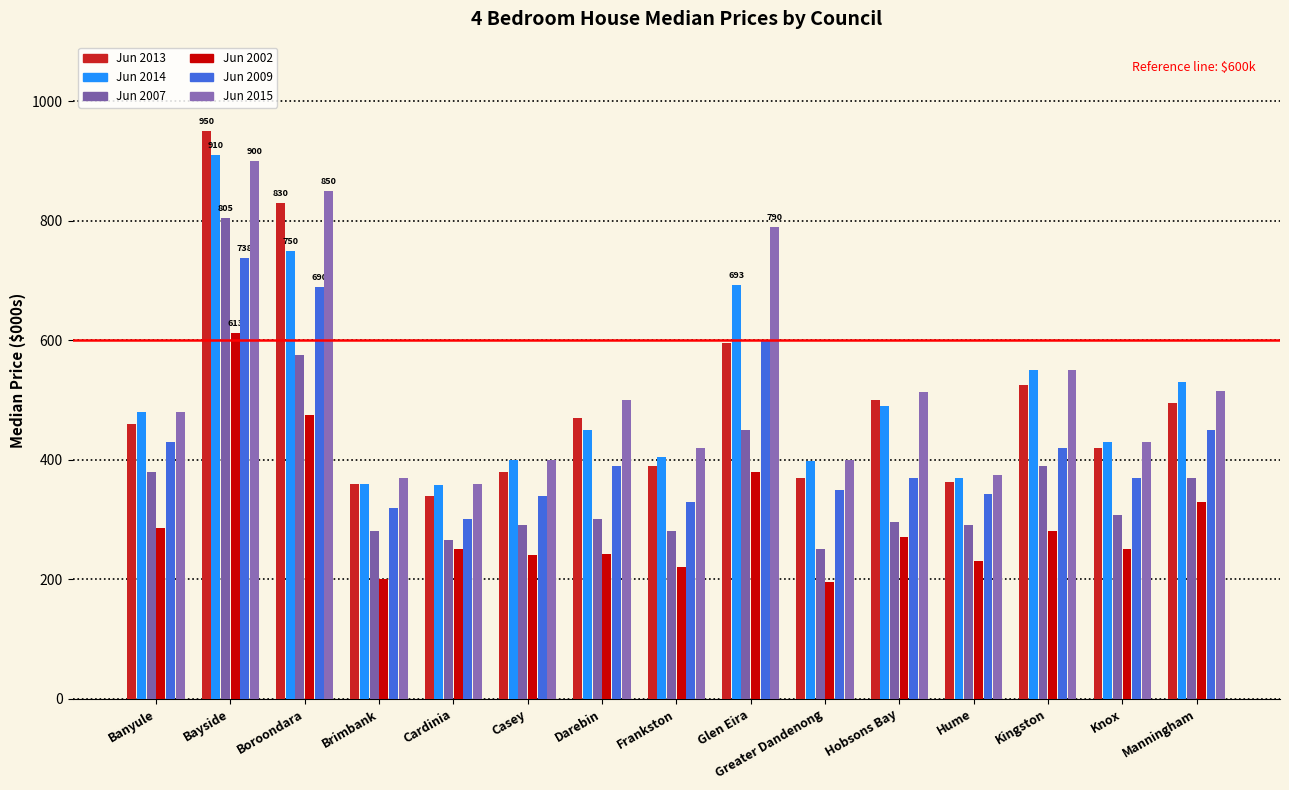

The value of Jun 2007 at Glen Eira is 291. True or false?

False